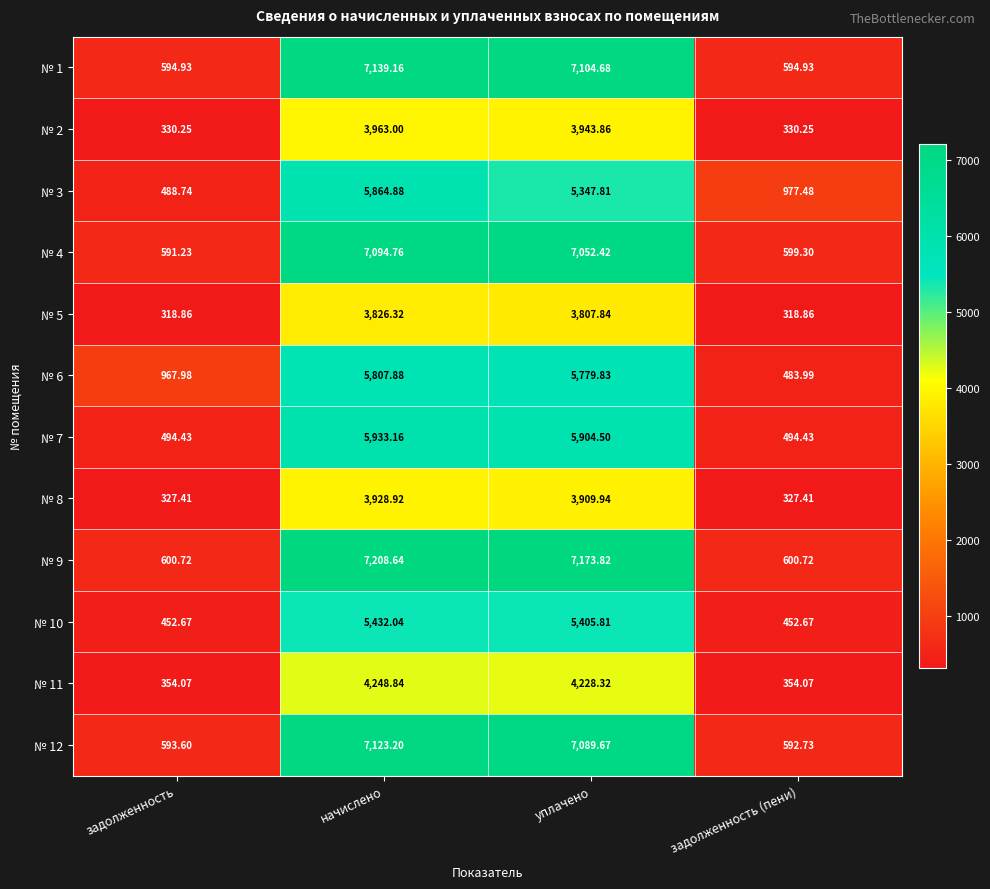

Where does the № 8 series first go above 3909?

начислено